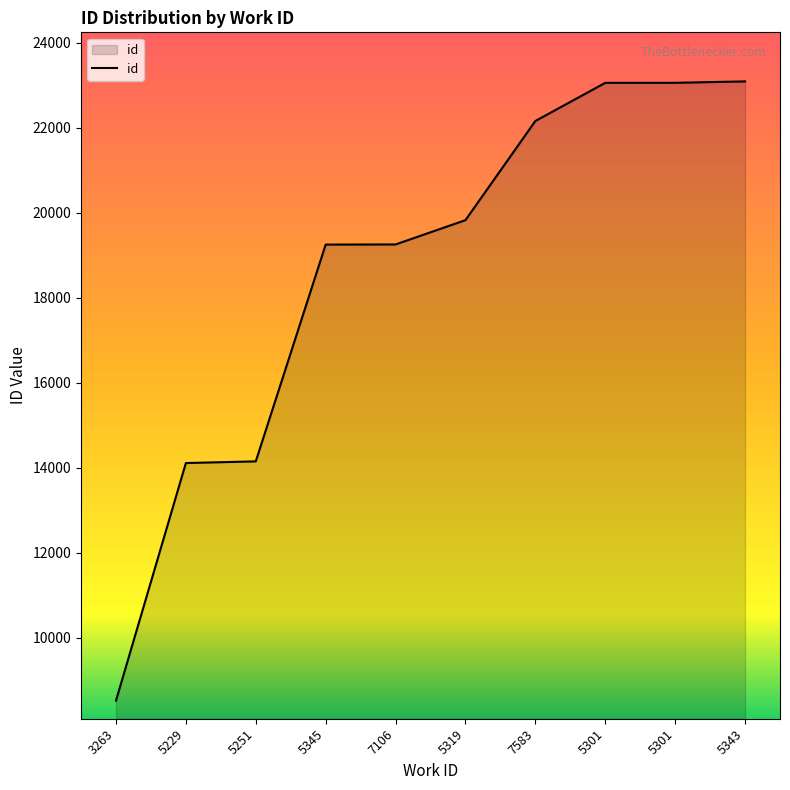

Does the chart have visible grid lines?

No